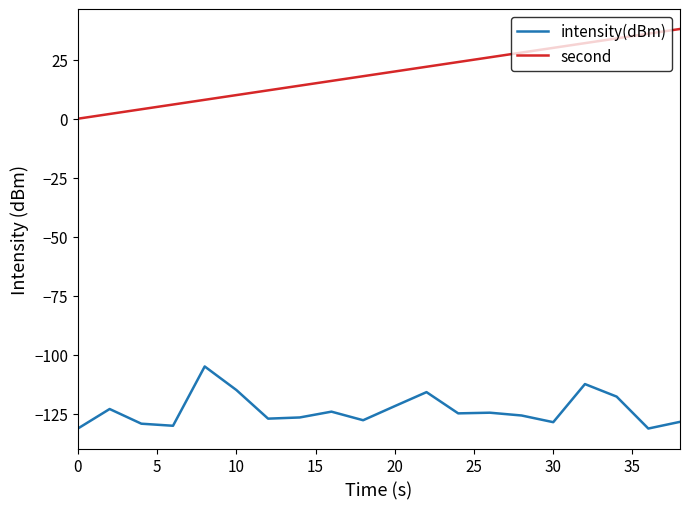

True or false: second and intensity(dBm) intersect in this chart.

False